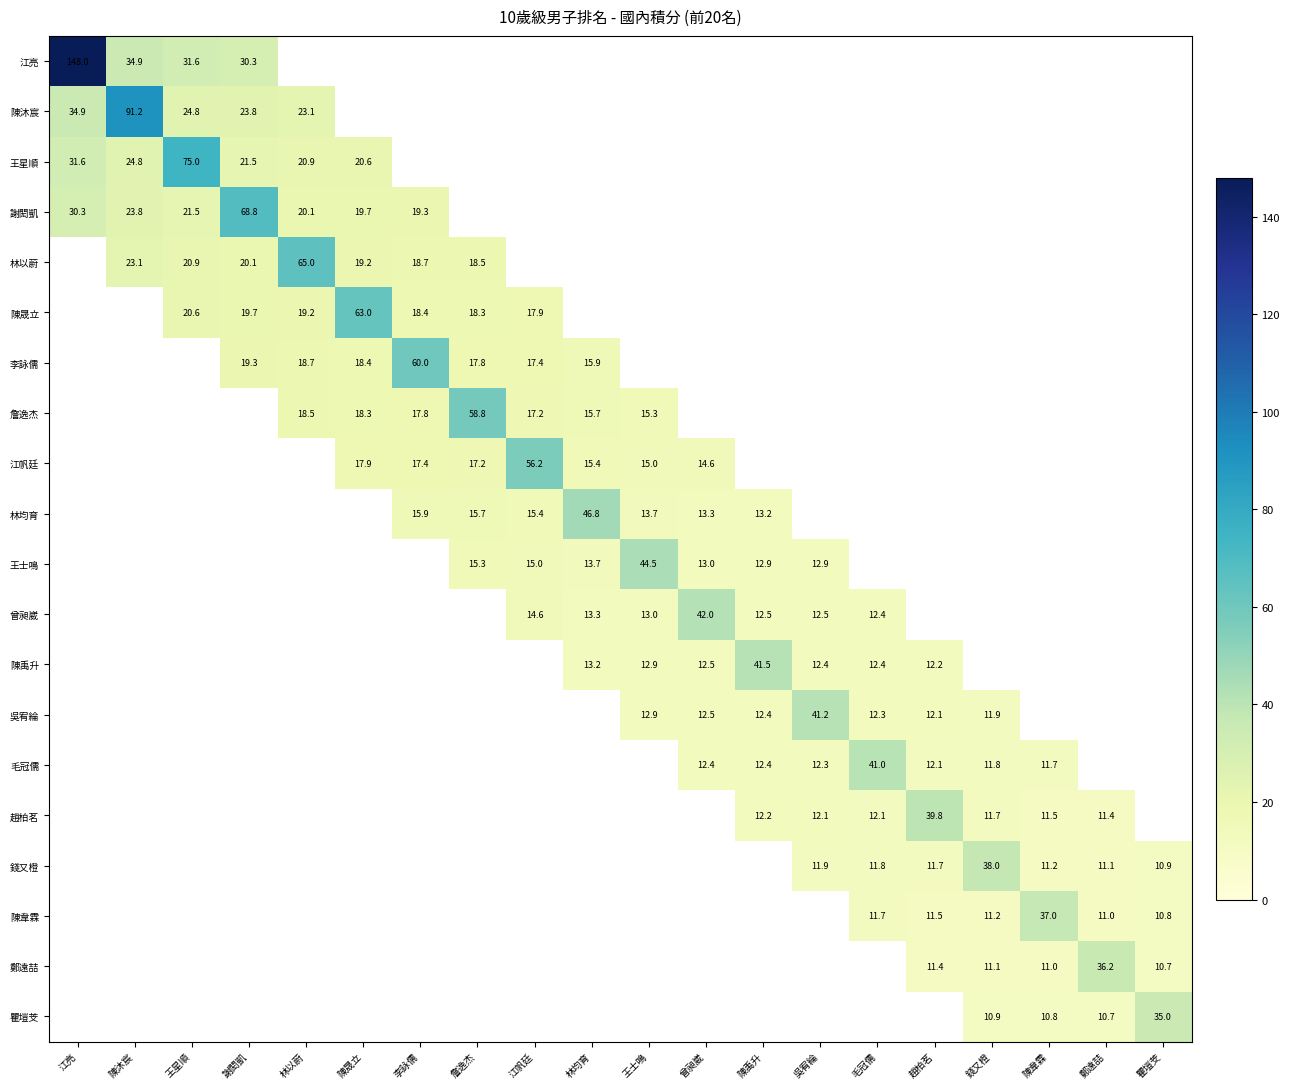

Is the value of 陳韋霖 at 瞿塏芠 greater than the value of 詹逸杰 at 陳晟立?

No